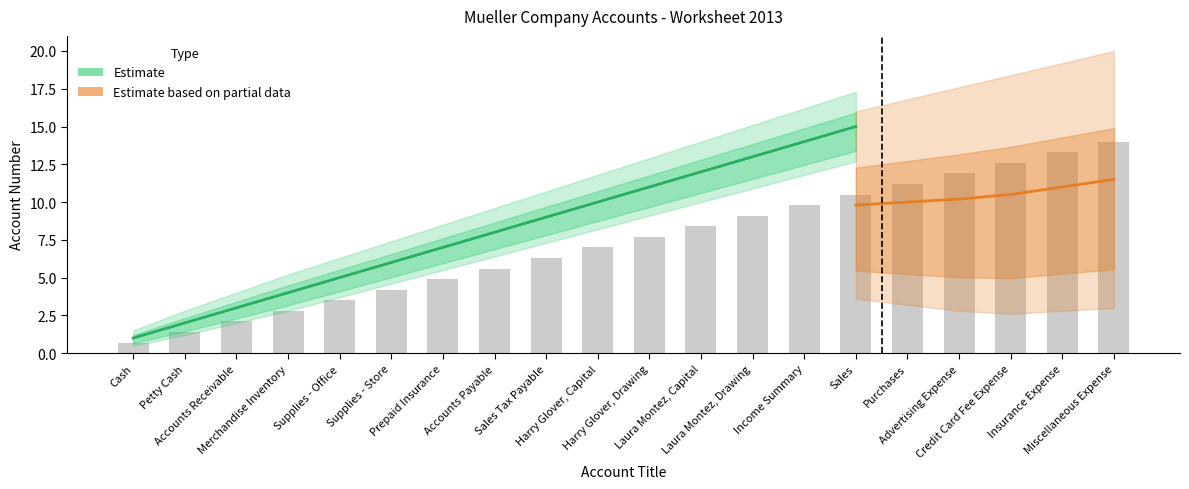

What is the maximum value for Partial_lower?

4.0